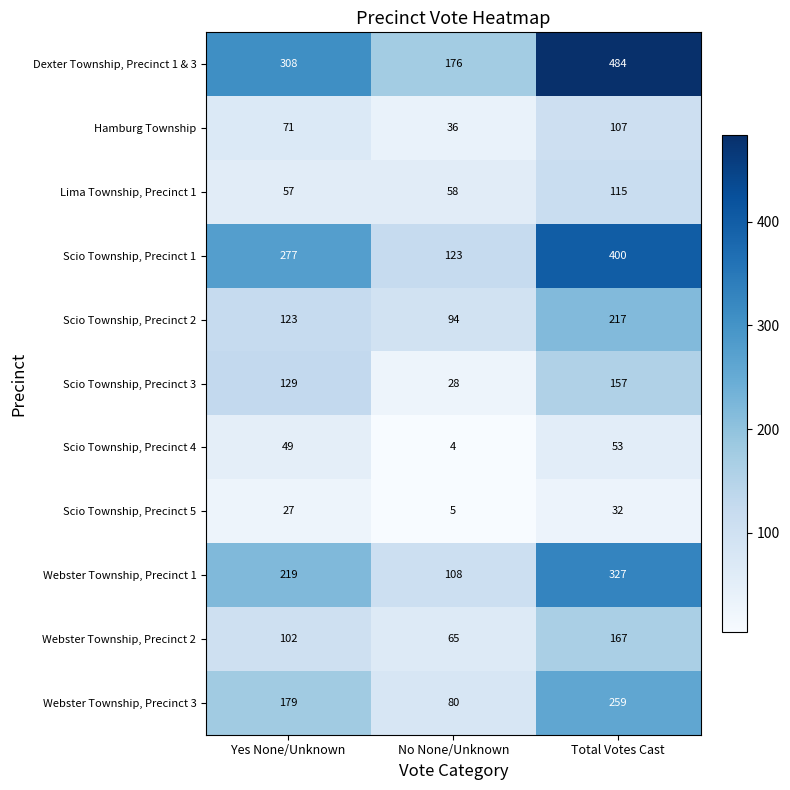

How many categories are shown in the chart?

3